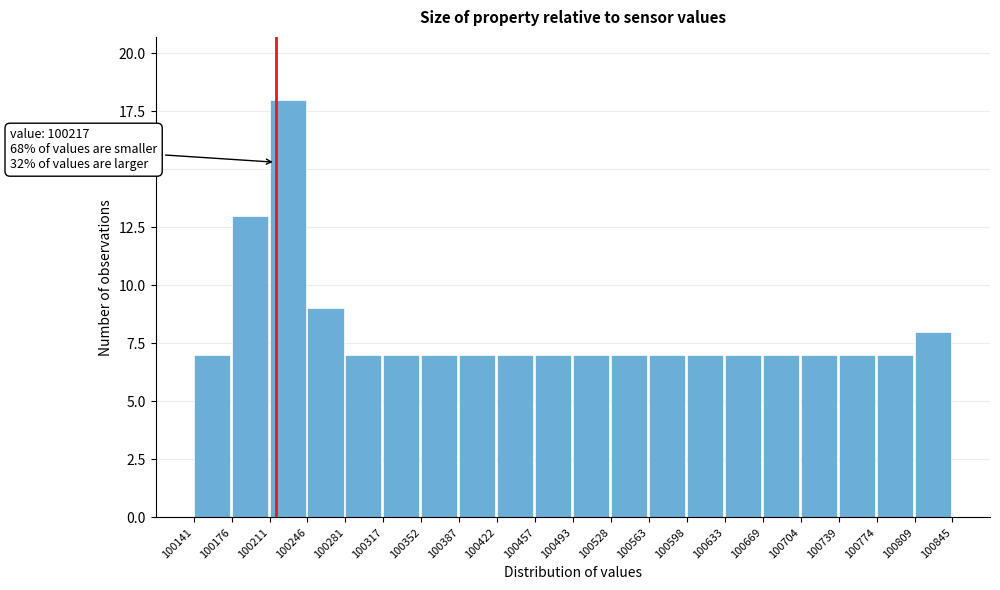

Which range on the x-axis has the tallest bar?

100211 to 100246